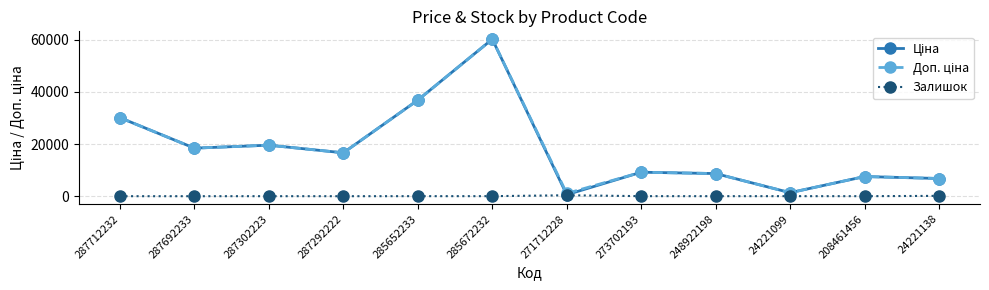

How many lines are shown in the chart?

3